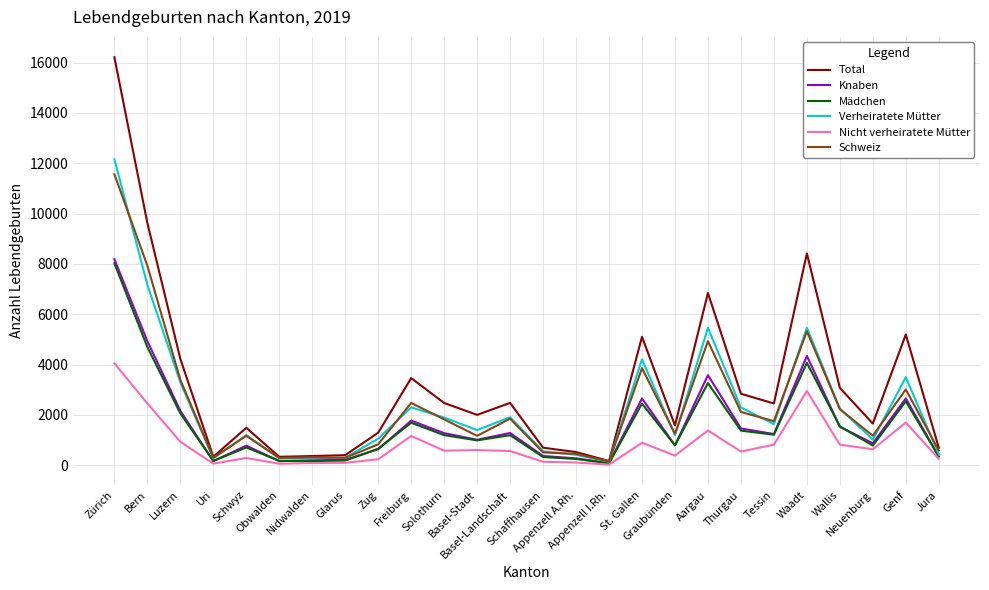

What is the total value across all series at Nidwalden?

1423